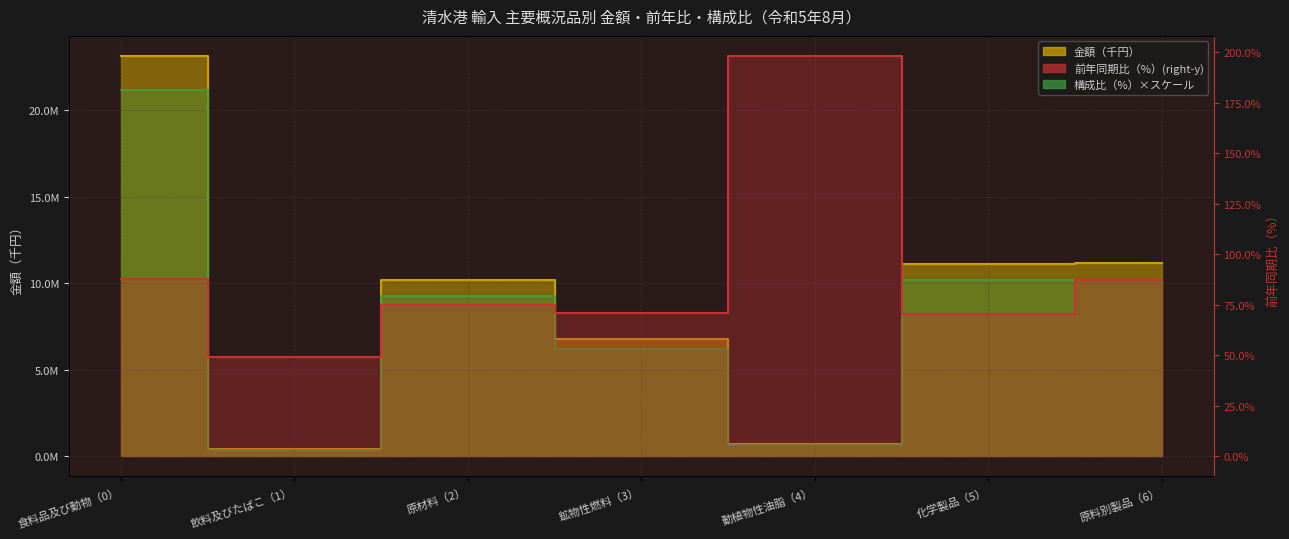

Is the value of 金額（千円） at 化学製品（5） greater than the value of 構成比（%） at 原料別製品（6）?

Yes